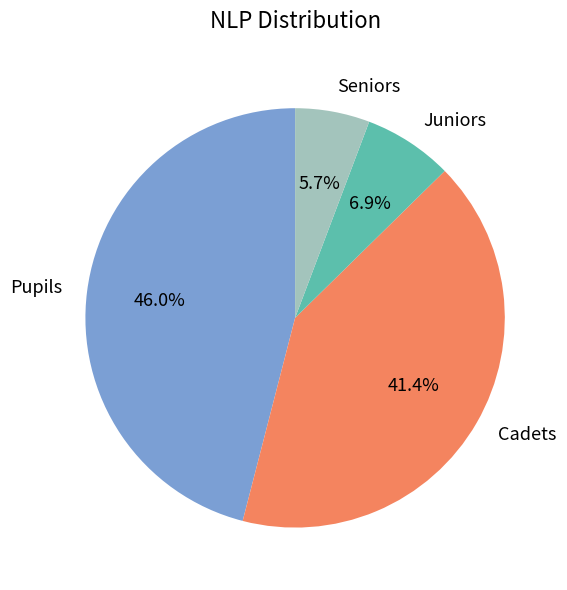

To the nearest percent, what percentage of the pie is Cadets?

41%